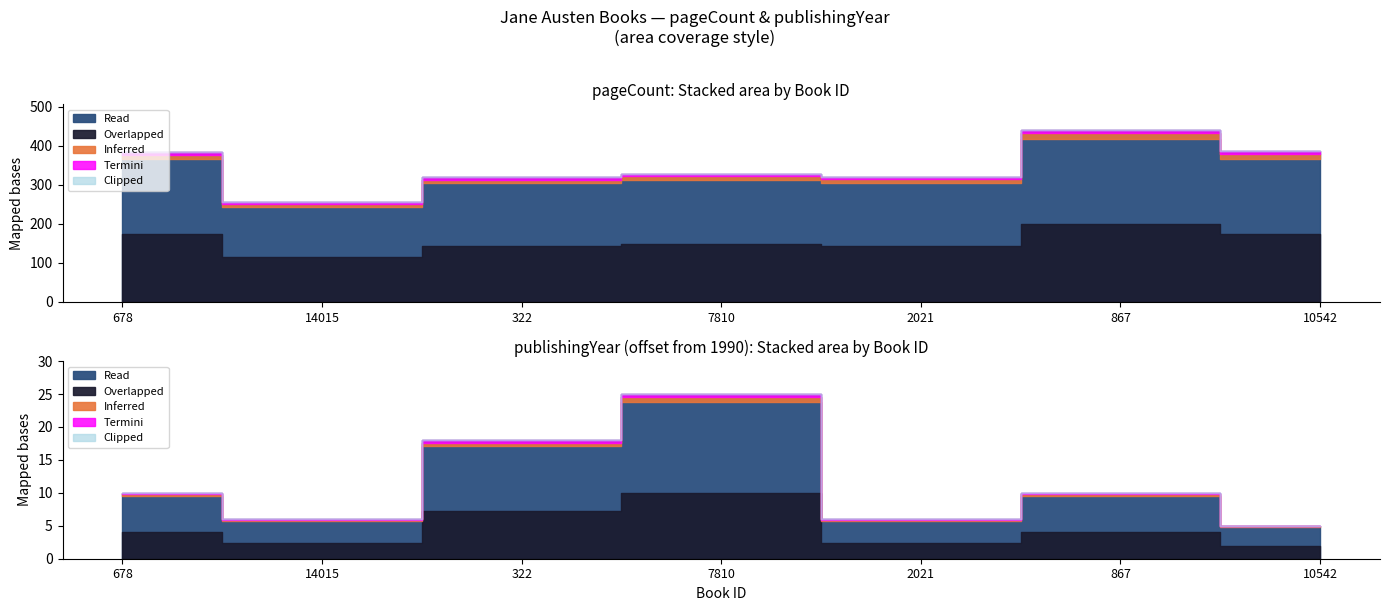

What value does the publishingYear series have at 867, to the nearest 5?

2000